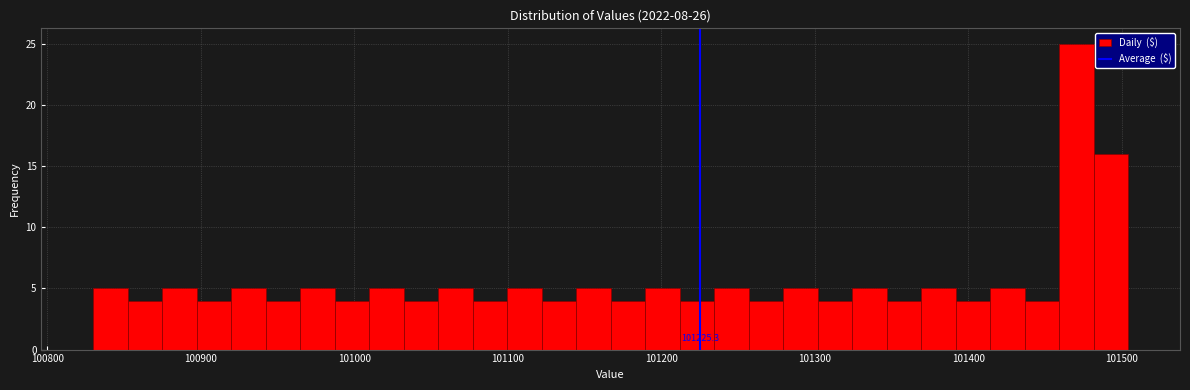

Around what value on the x-axis is the tallest bar? Give the approximate position of its centre, as read against the axis.

101470